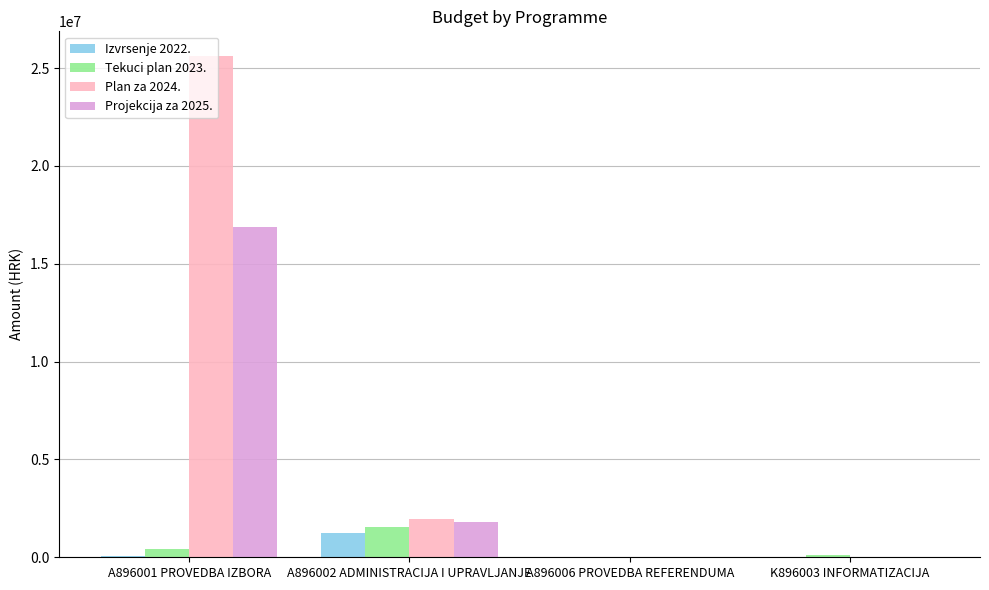

Which series has the largest total across all categories?

Plan za 2024.